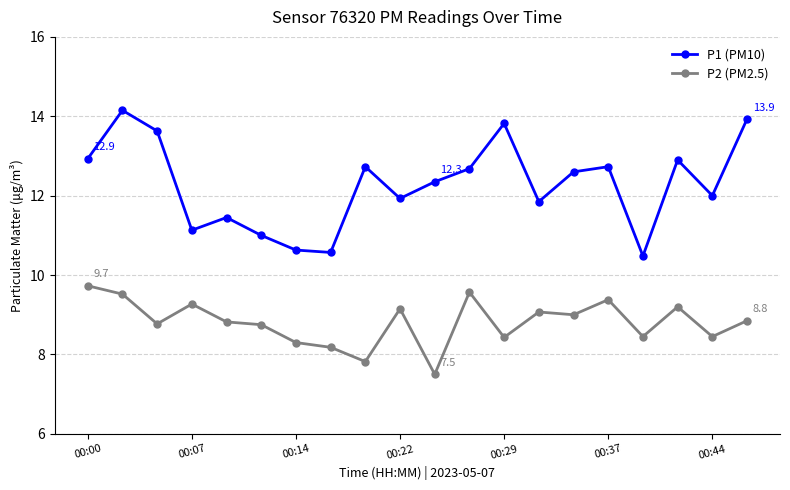

What is the sum of all P2 (PM2.5) values?

176.2